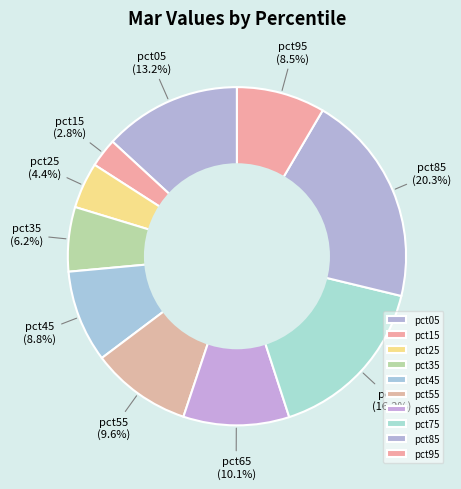

Between pct65 and pct25, which is larger?

pct65